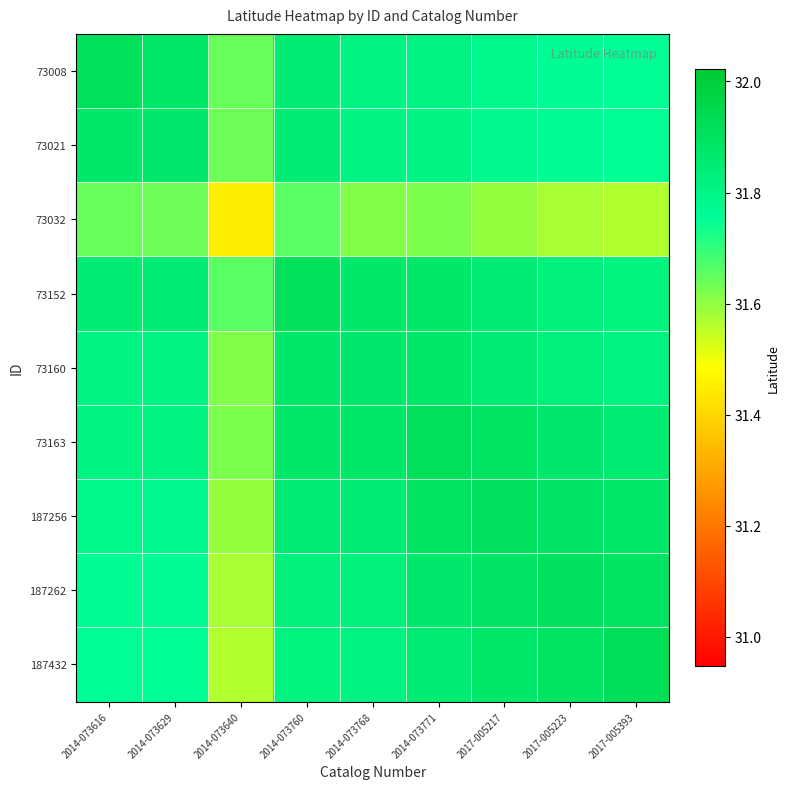

What is the total value across all series at 2017-005393?

286.3